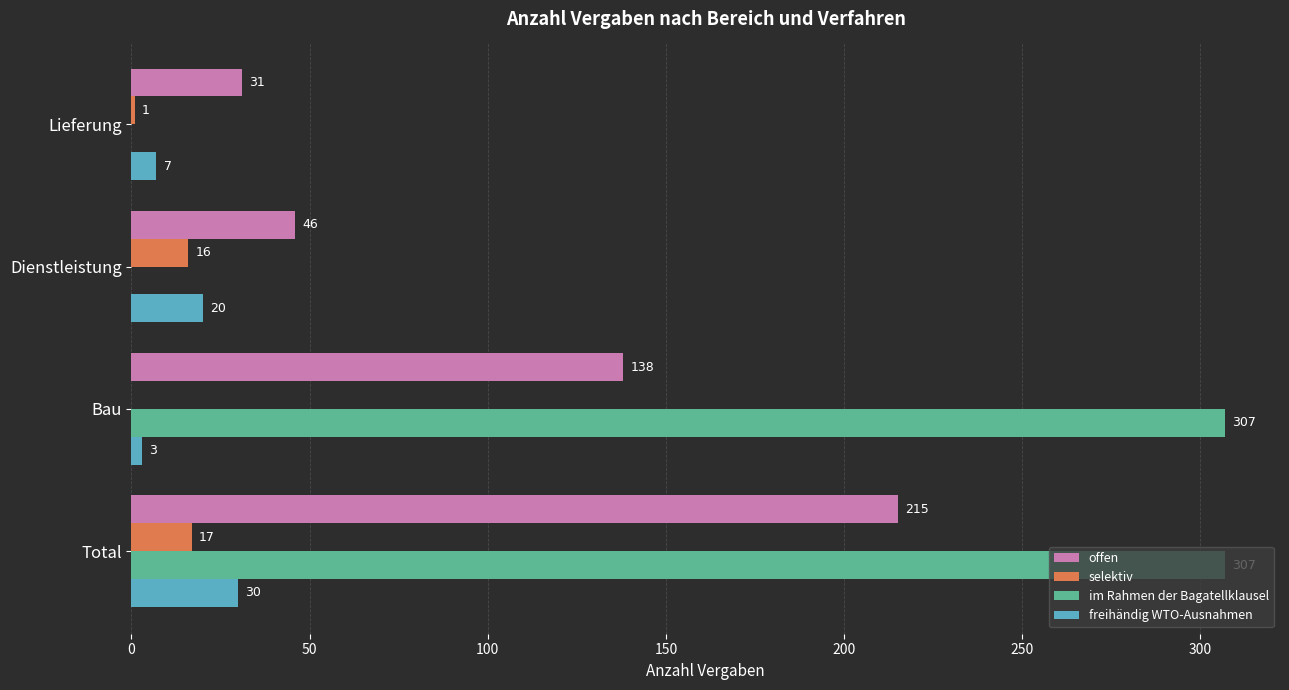

Where is offen nearest to the value 123?

Bau